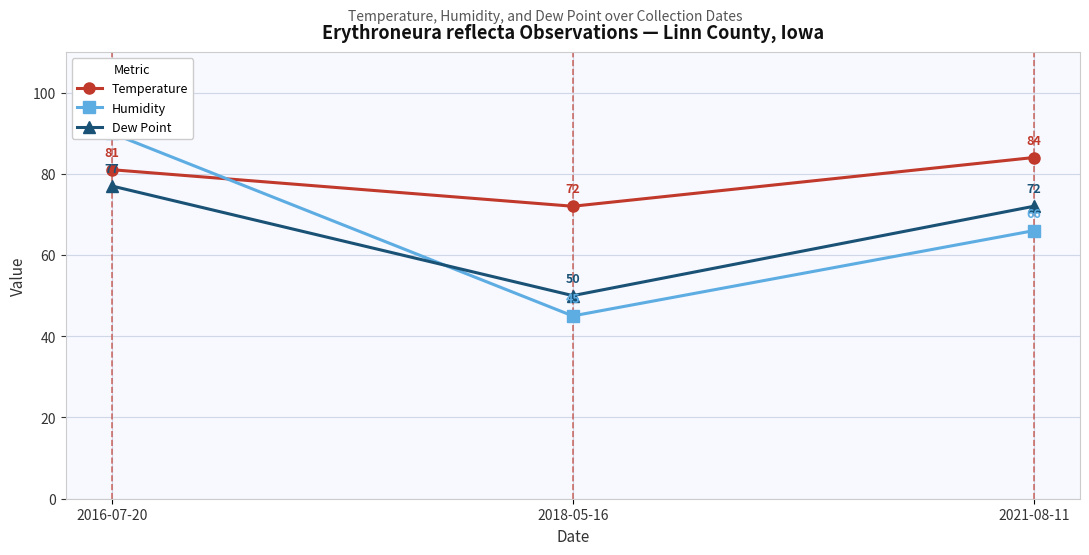

How many data points in Temperature are less than 81?

1